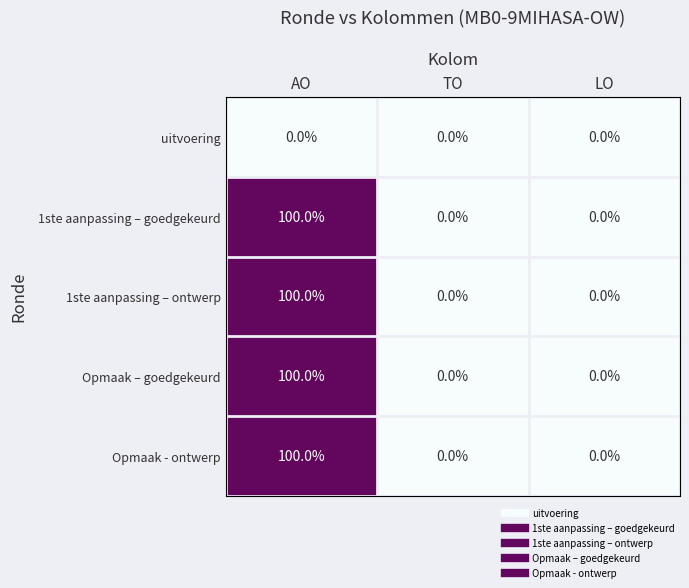

Count the number of categories in the chart.

3